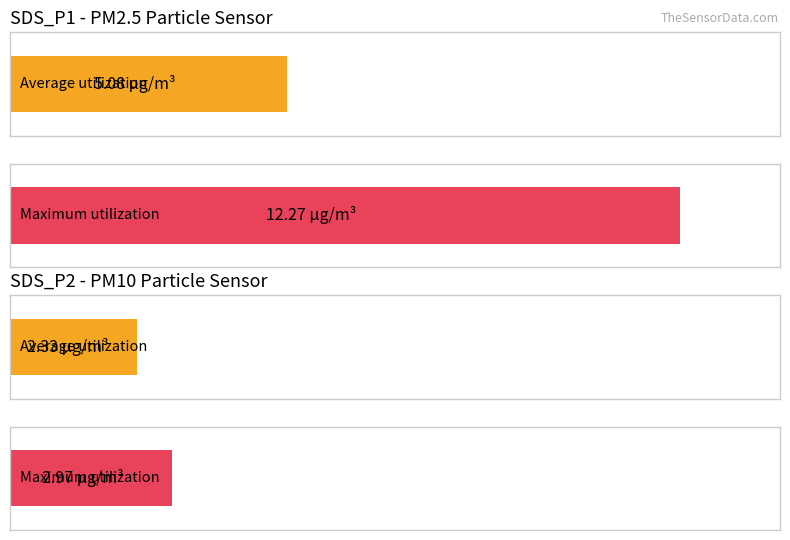

The Min_cycle series shows 21.5 at 00:45. True or false?

False